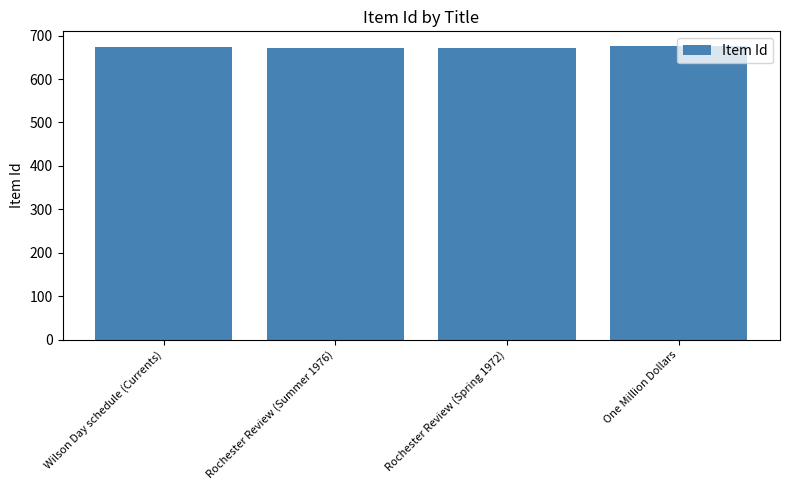

What is the approximate value at One Million Dollars?

676